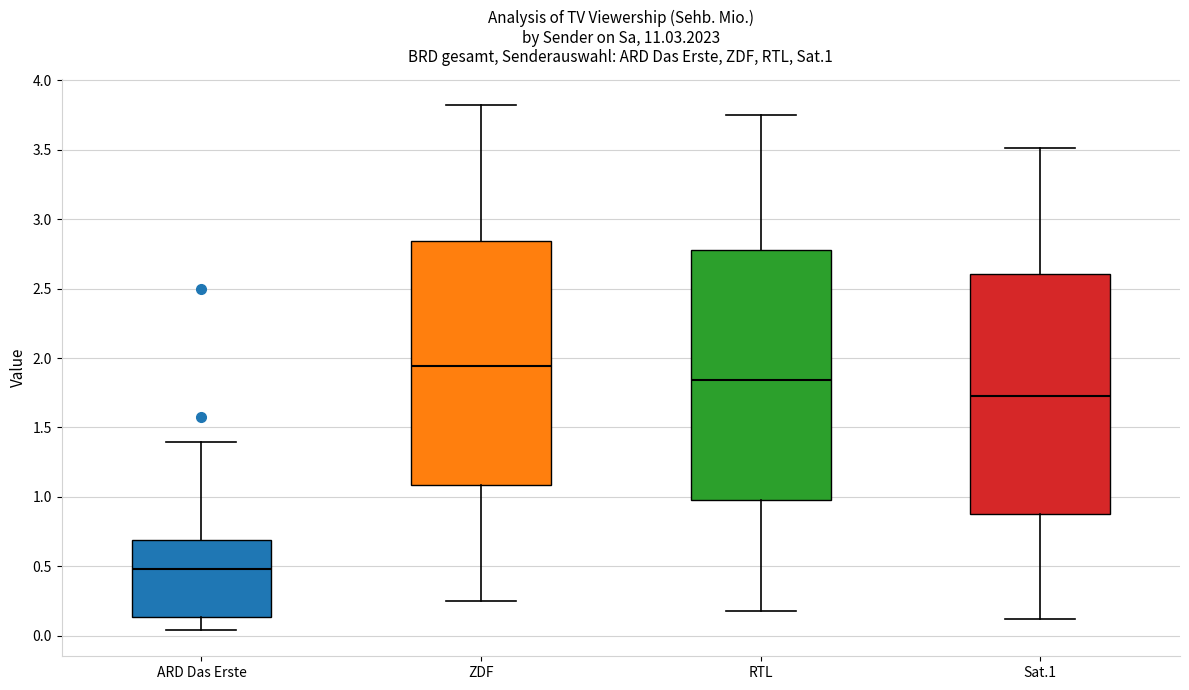

Reading left to right, transcribe this box plot: for each box, give where its median line is, the range the box spans, and where its two whiskers end, as read against the y-axis. The values are not printed on the chart, so give them approximately, as read against the axis.

ARD Das Erste: median 0.50, box 0.15 to 0.70, whiskers 0.05 to 1.40
ZDF: median 1.95, box 1.10 to 2.85, whiskers 0.25 to 3.80
RTL: median 1.85, box 1.00 to 2.80, whiskers 0.20 to 3.75
Sat.1: median 1.75, box 0.90 to 2.60, whiskers 0.10 to 3.50